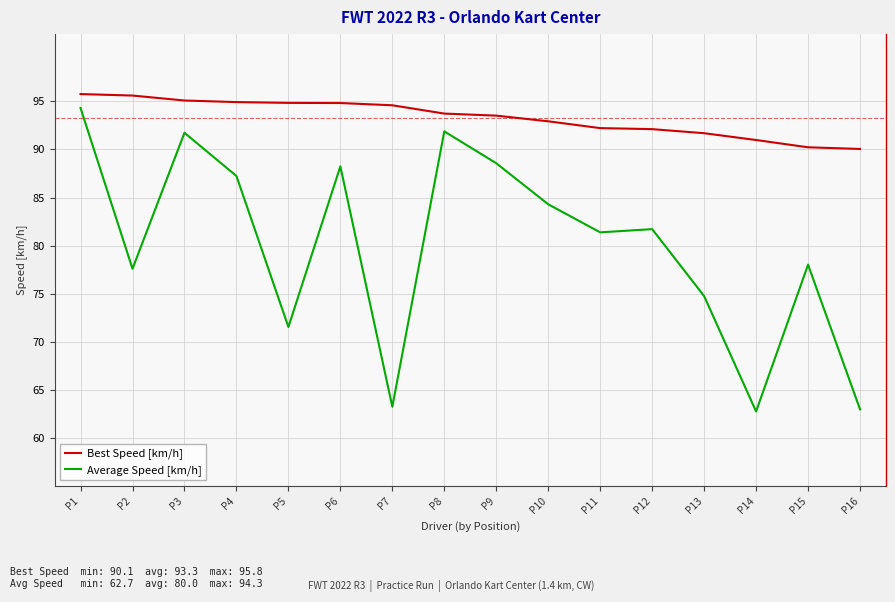

Is it true that Average Speed [km/h] equals 28.0 at P16?

False